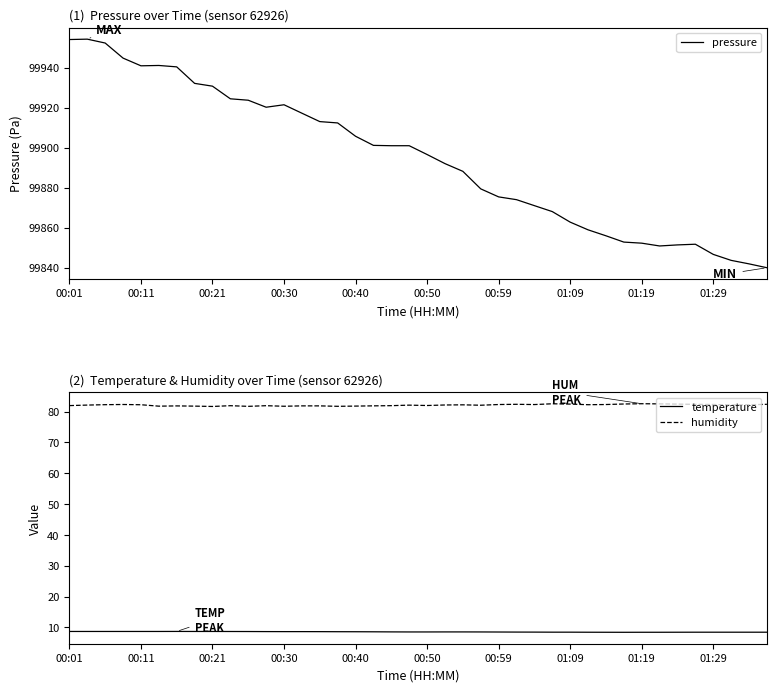

What is the minimum value for humidity?

81.7